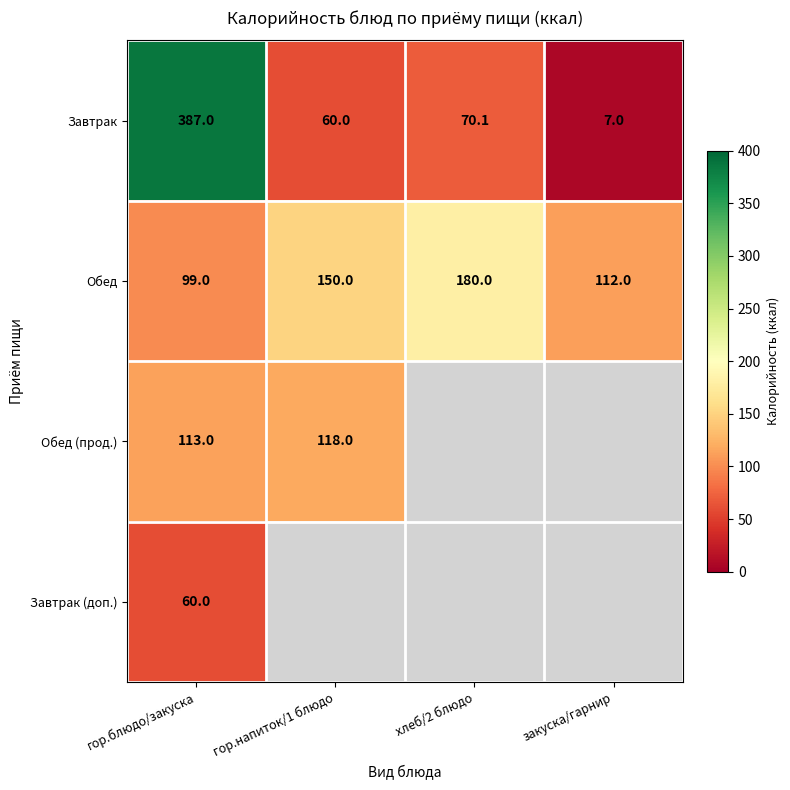

What is the sum of the Обед (прод.) values at гор.блюдо/закуска and гор.напиток/1 блюдо?

231.0